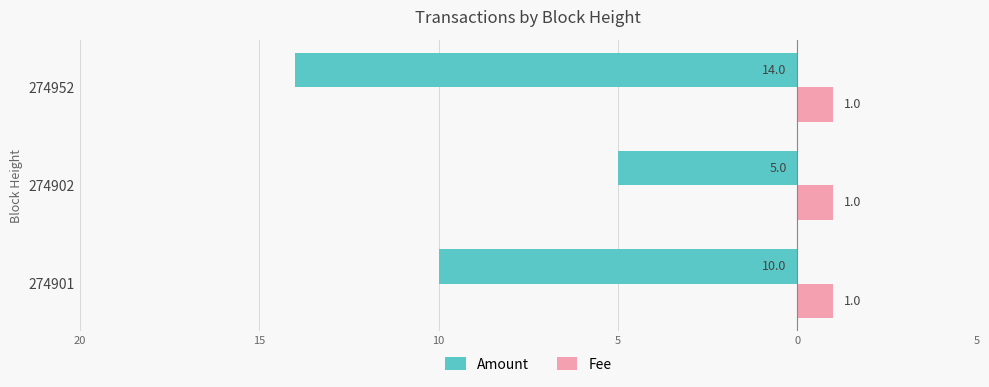

What are all the series names shown in the legend?

Amount, Fee